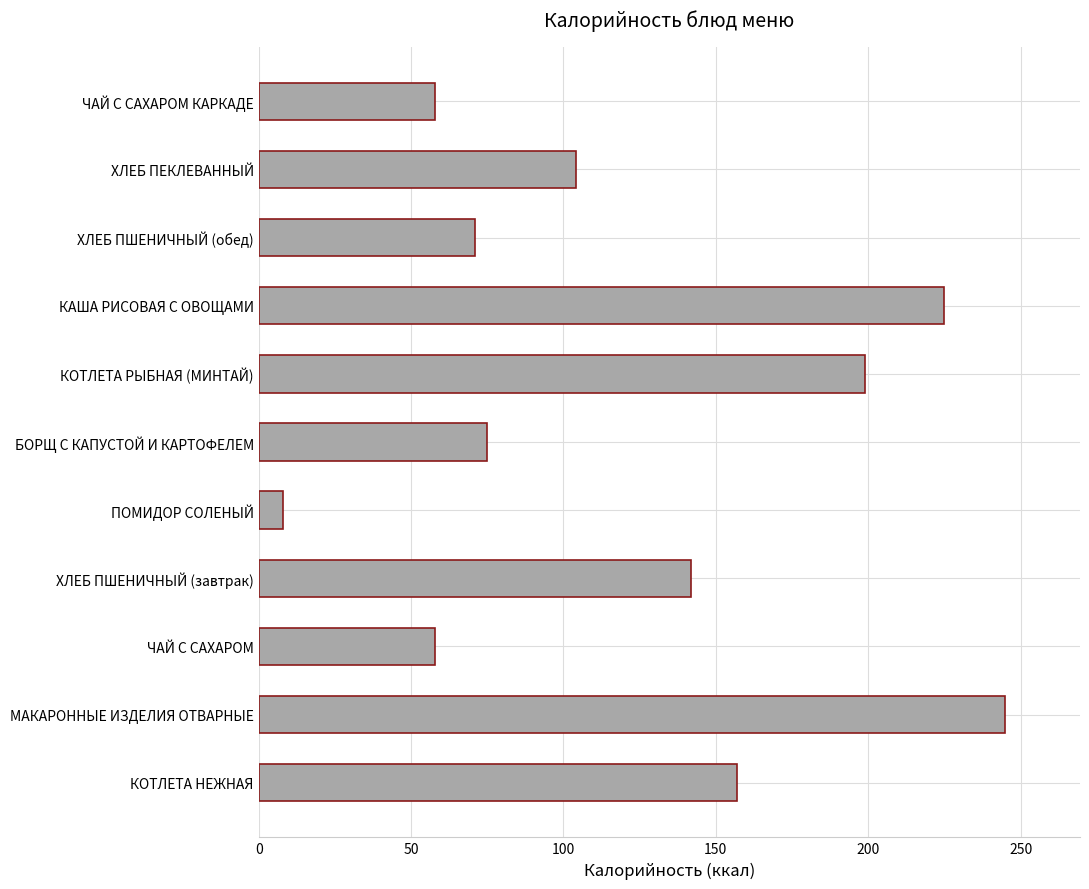

The chart shows a value of 8 at ПОМИДОР СОЛЕНЫЙ. True or false?

True